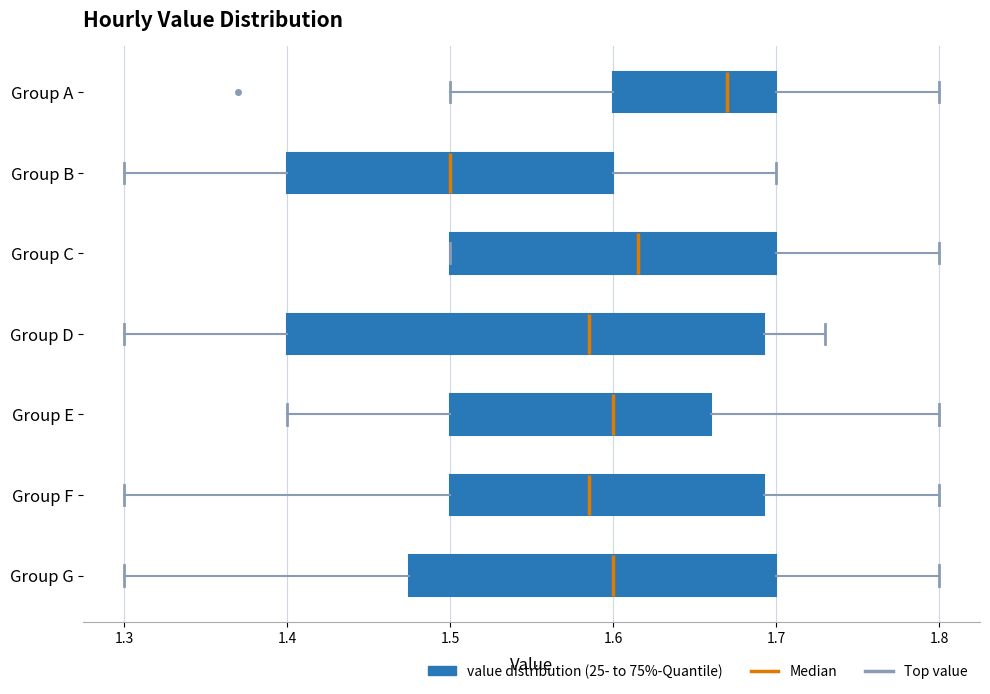

Comparing the boxes themselves (not the whiskers), which one is the widest?

Group D